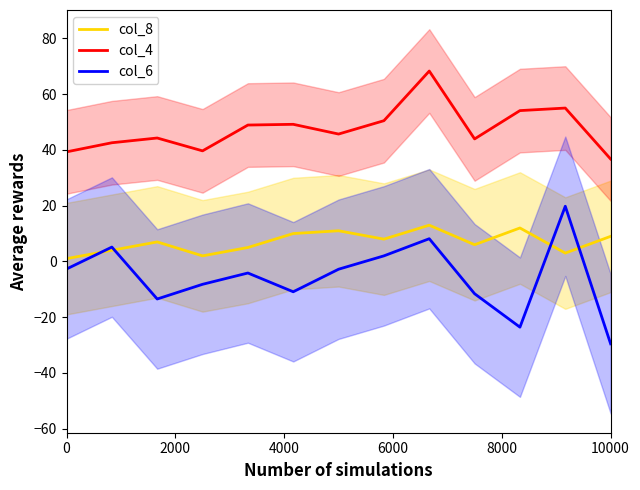

The col_6 series shows -40.7 at 10000. True or false?

False